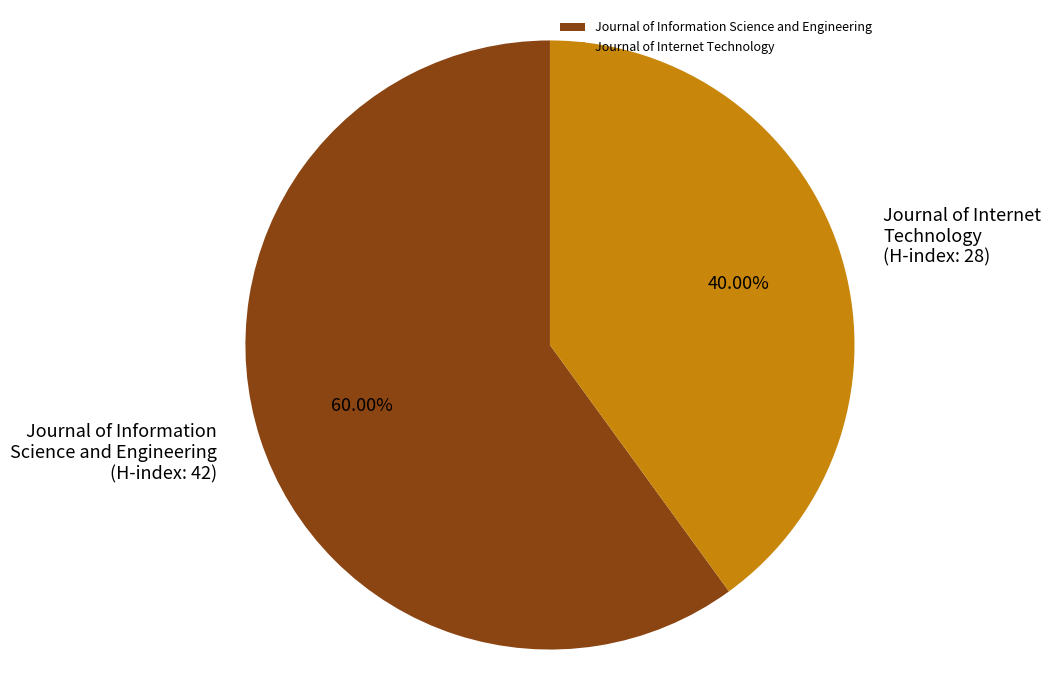

Rank the categories by value from lowest to highest.

Journal of Internet Technology, Journal of Information Science and Engineering